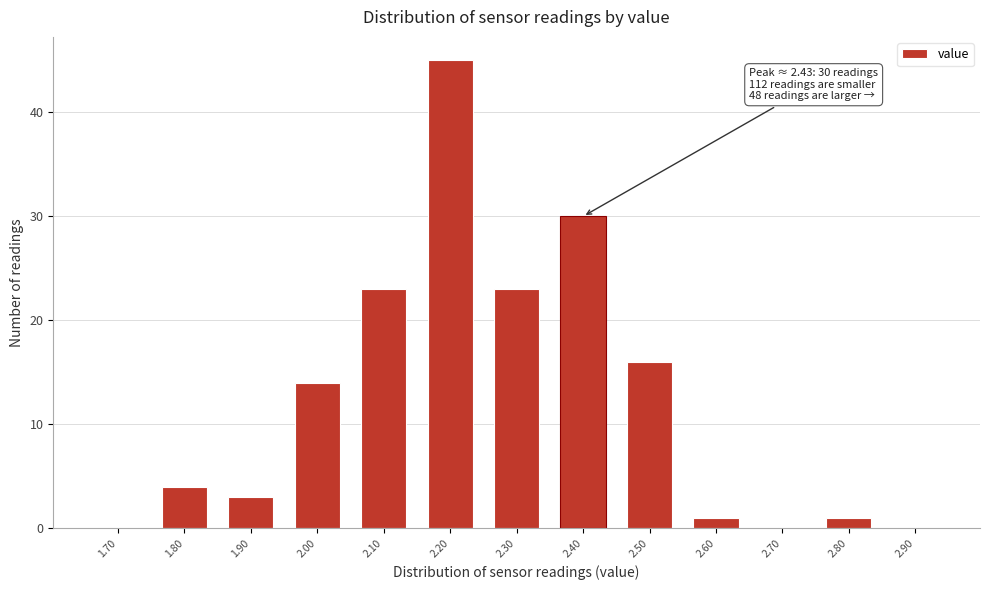

Reading left to right, what are all the values shown in this chart?

1.70=0	1.80=4	1.90=3	2.00=14	2.10=23	2.20=45	2.30=23	2.40=30	2.50=16	2.60=1	2.70=0	2.80=1	2.90=0